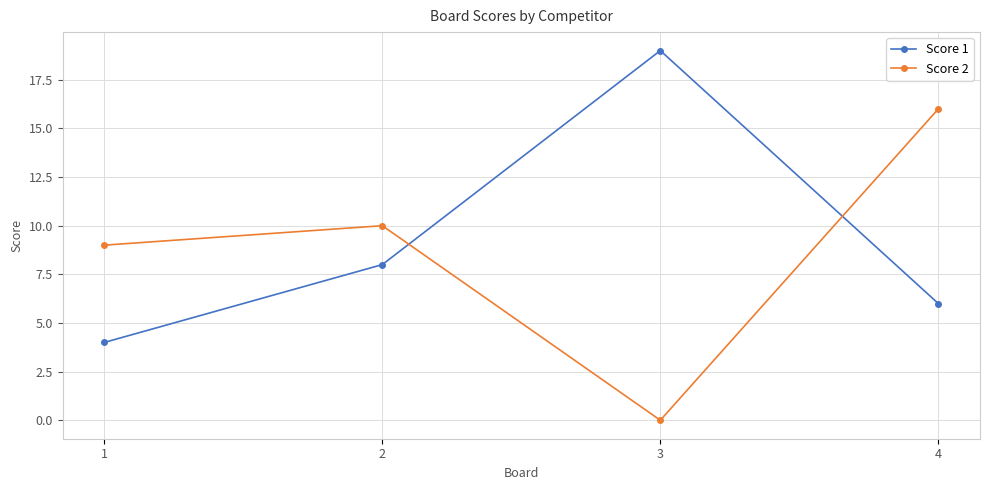

What are all the series names shown in the legend?

Score 1, Score 2